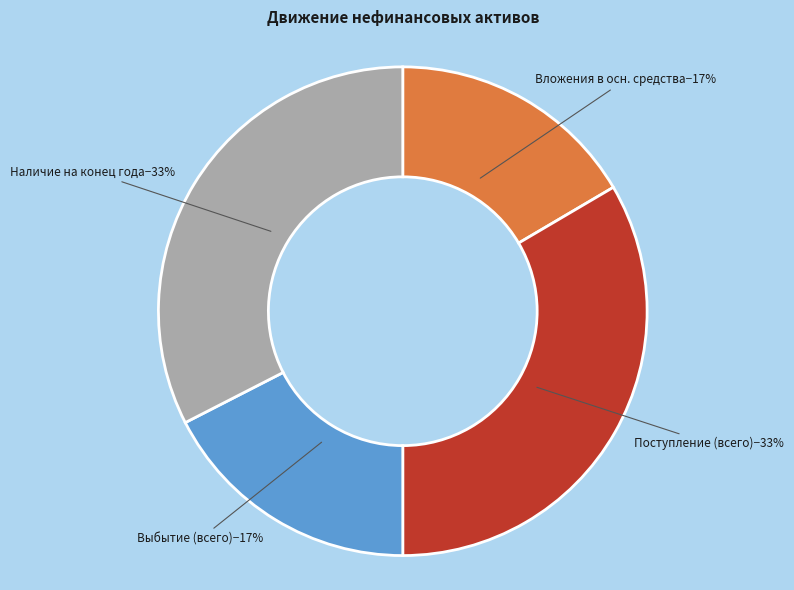

To the nearest percent, what is the average slice percentage?

25%